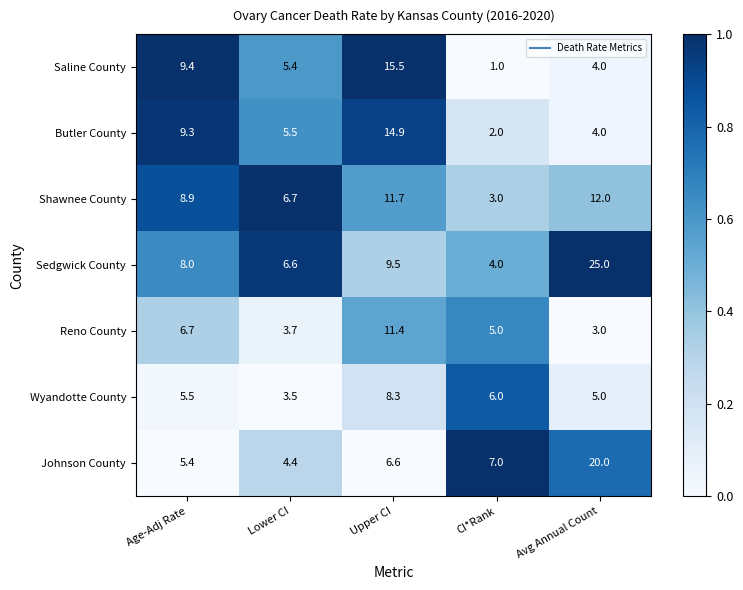

Which category has the highest value across all series?

Avg Annual Count